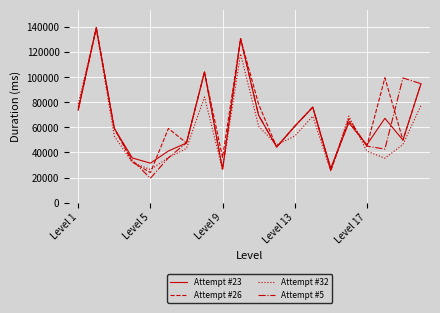

Which series has the largest total across all categories?

Attempt #26